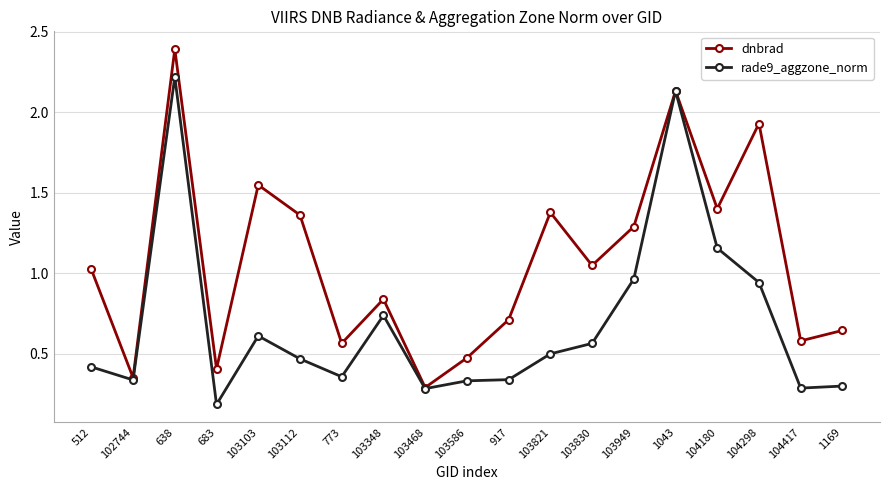

How many data points in dnbrad are less than 1?

9